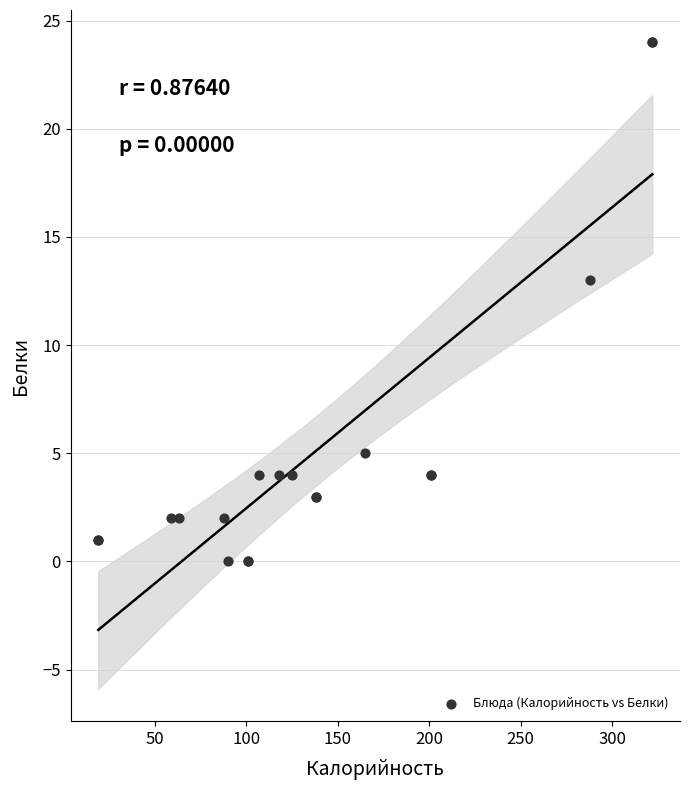

What Y value in the scatter plot is closest to 12?

13